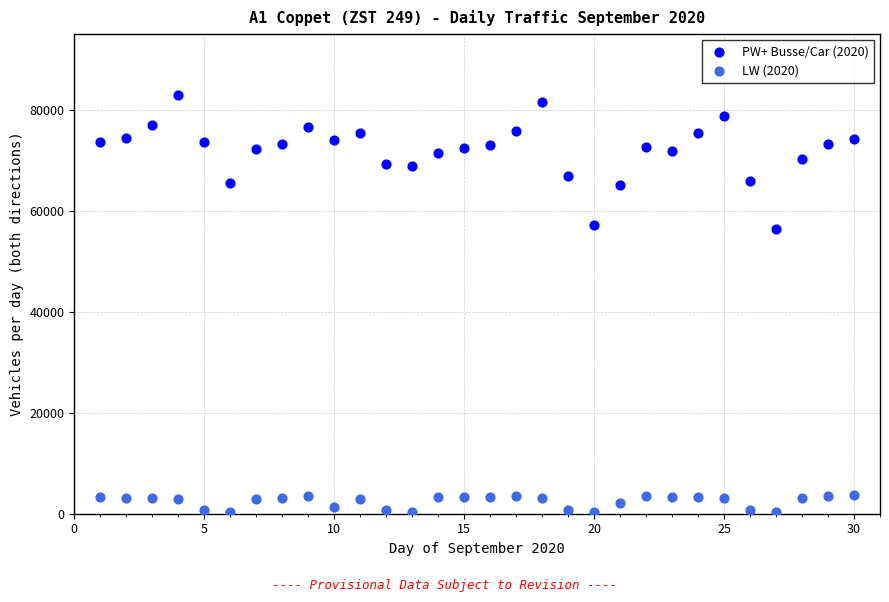

Which series contains the highest Y value?

PW+ Busse/Car (2020)